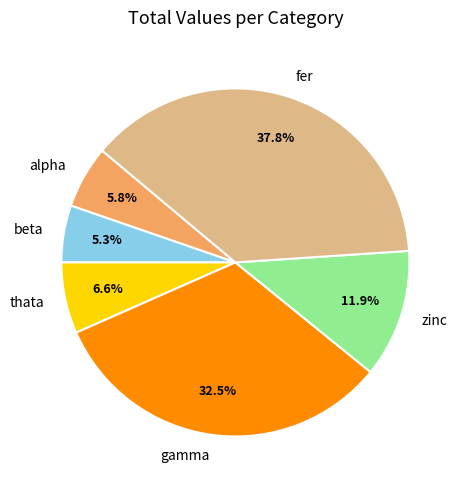

Is there a majority slice in this chart?

No